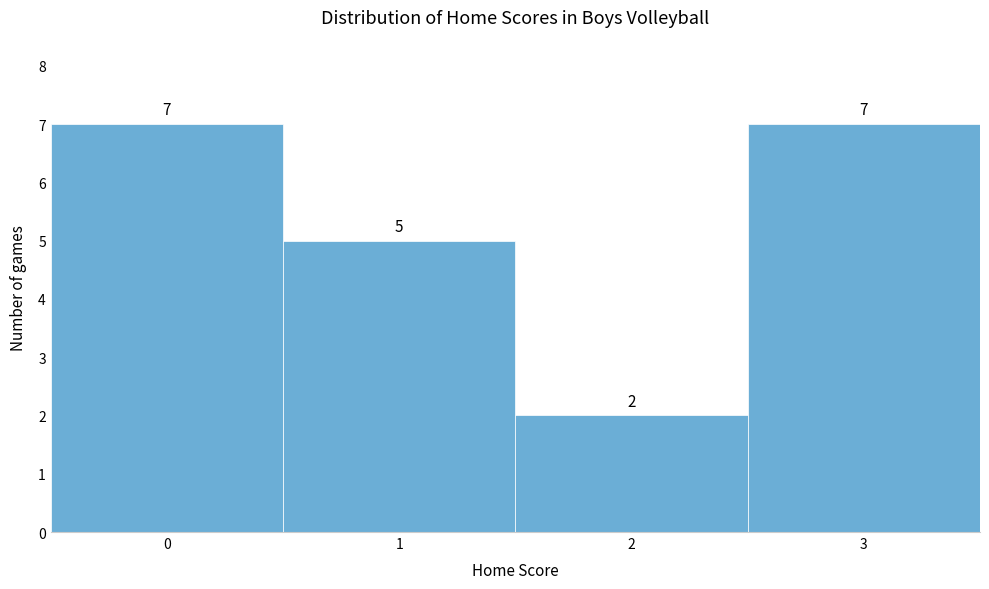

Reading left to right, extract all data points from this chart.

0=7	1=5	2=2	3=7